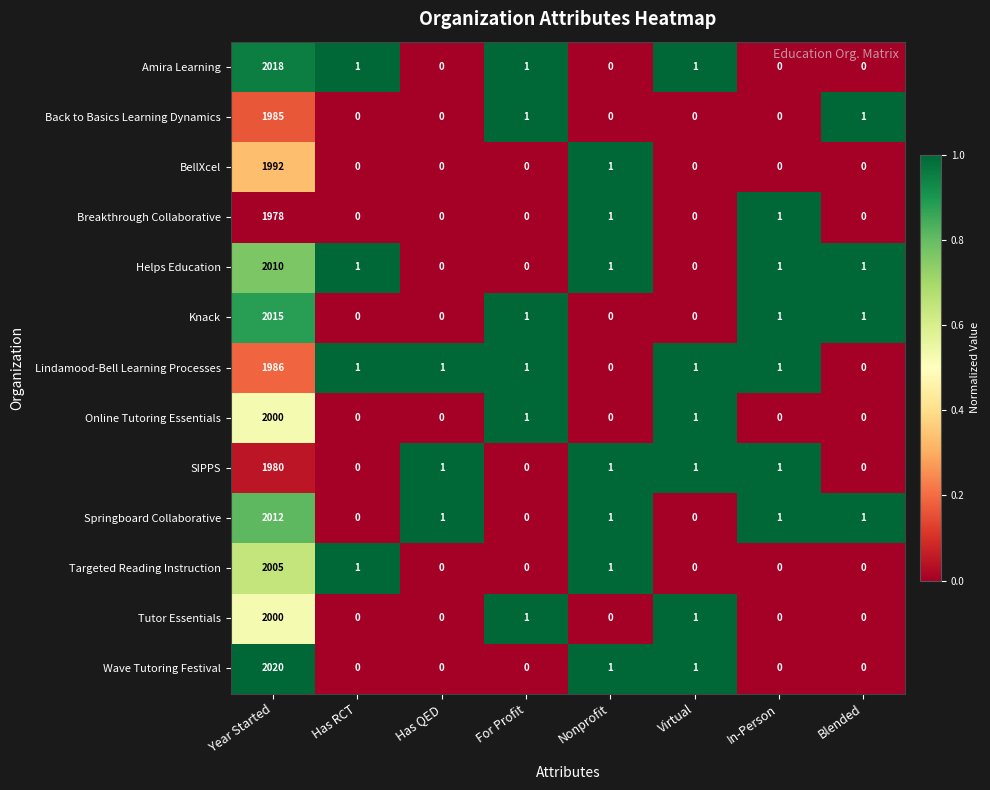

True or false: Helps Education has a value of 3107 at Year Started.

False